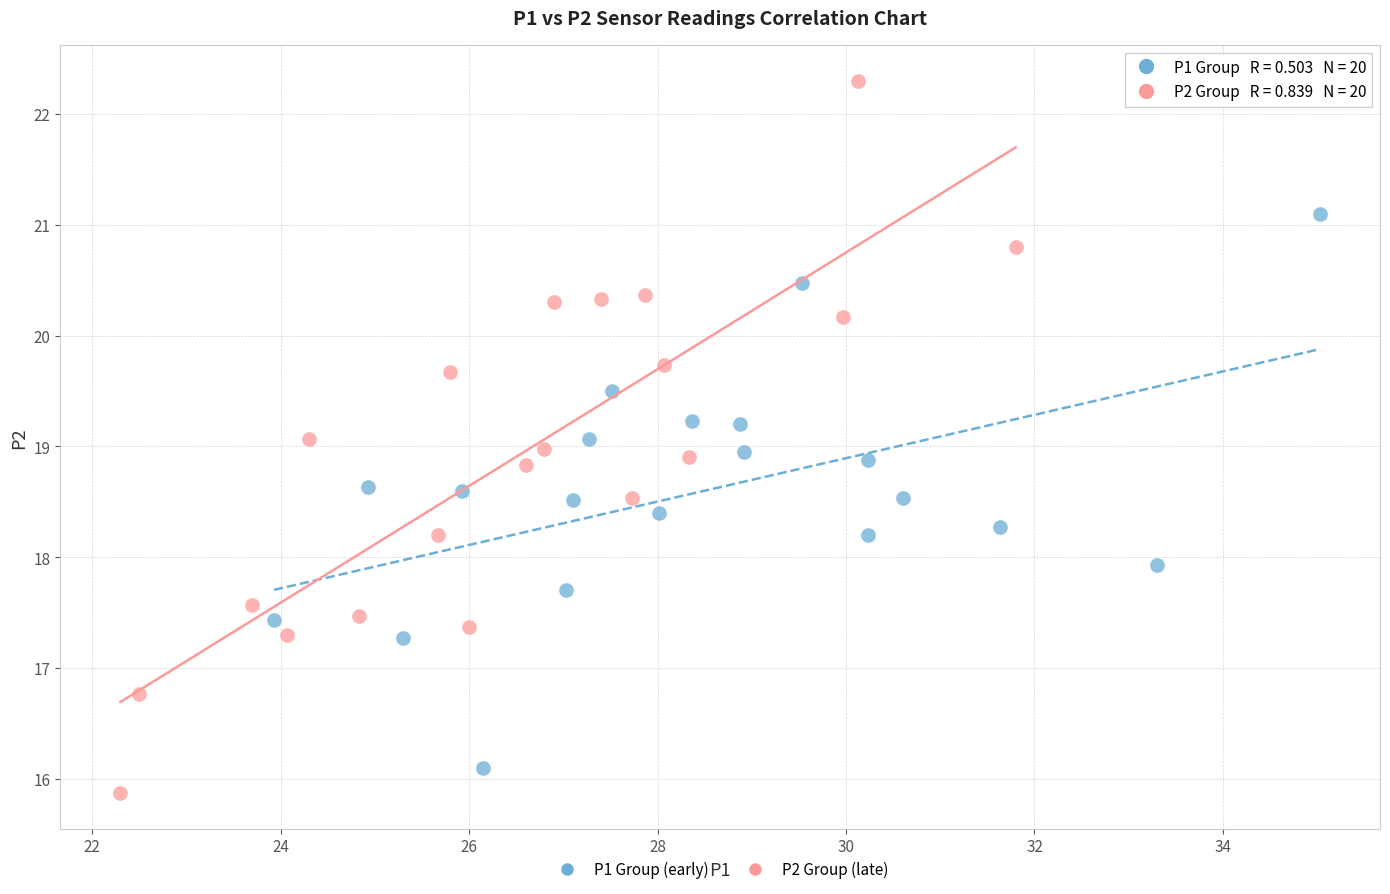

What are all the series names shown in the legend?

P1 Group (early), P2 Group (late)